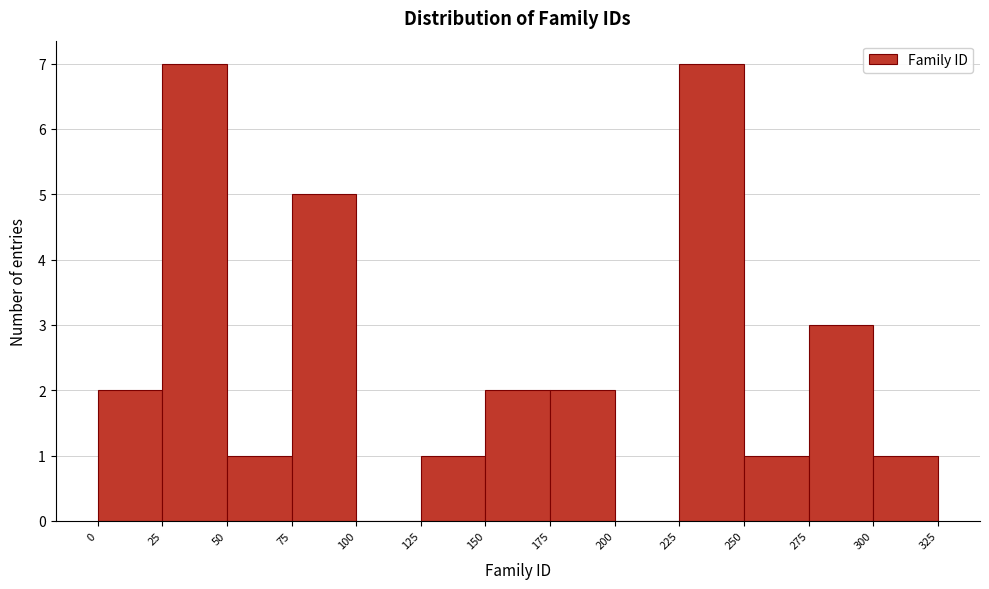

Reading left to right, list every bar in this chart as the range it spans on the x-axis followed by its height. The values are not printed on the chart, so give them approximately, as read against the axis.

0 to 25: 2
25 to 50: 7
50 to 75: 1
75 to 100: 5
100 to 125: 0
125 to 150: 1
150 to 175: 2
175 to 200: 2
200 to 225: 0
225 to 250: 7
250 to 275: 1
275 to 300: 3
300 to 325: 1